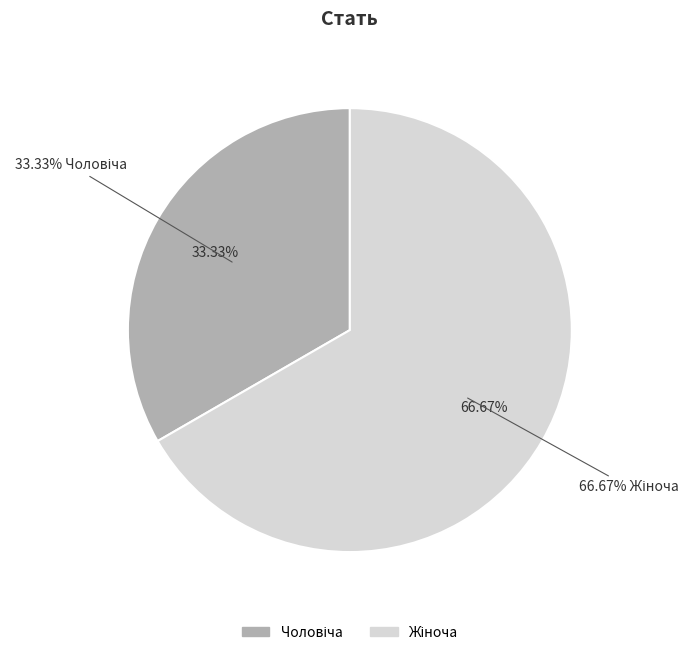

What percentage is the Чоловіча slice, to the nearest percent?

33%